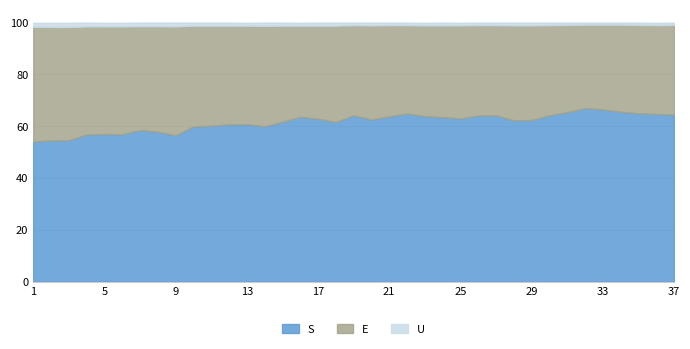

At which category does S reach its first local peak?

5